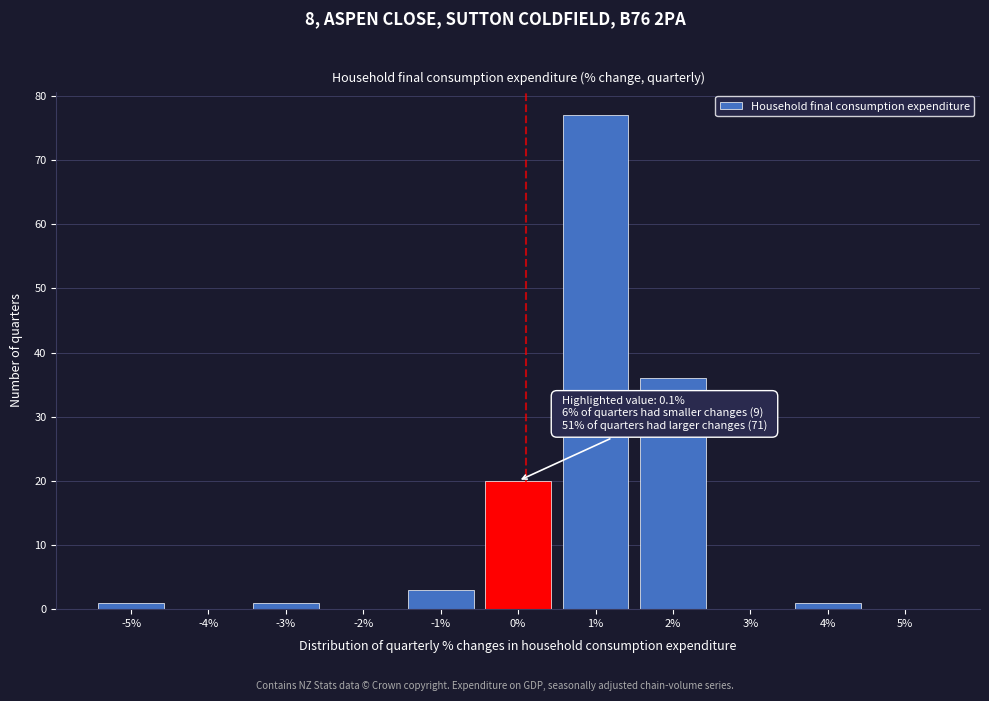

Which range on the x-axis has the tallest bar?

0.5 to 1.5